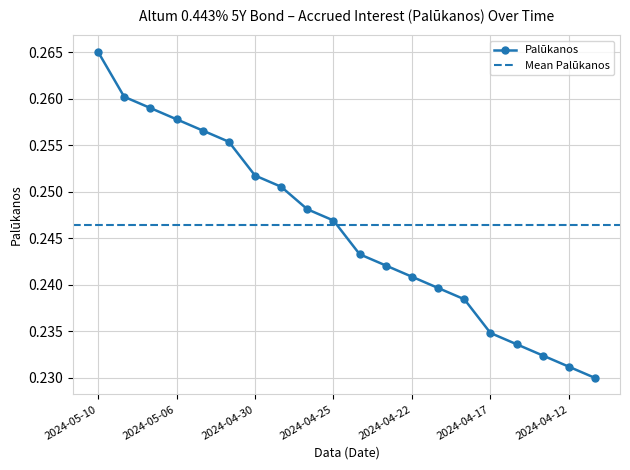

What is the label of the 18th point from the right?

2024-05-07